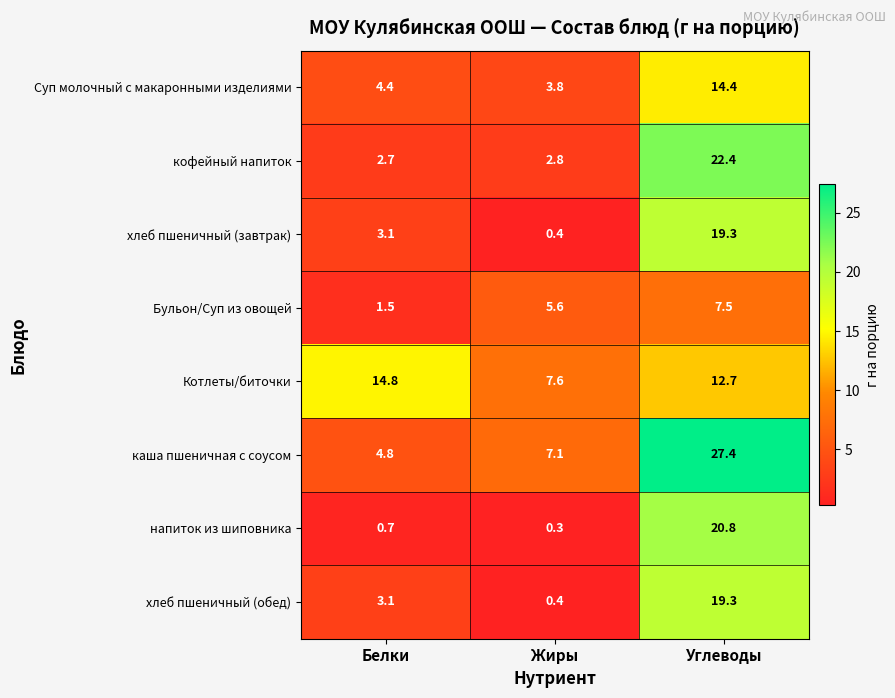

What is the spread (max minus min) of values at Углеводы?

19.9